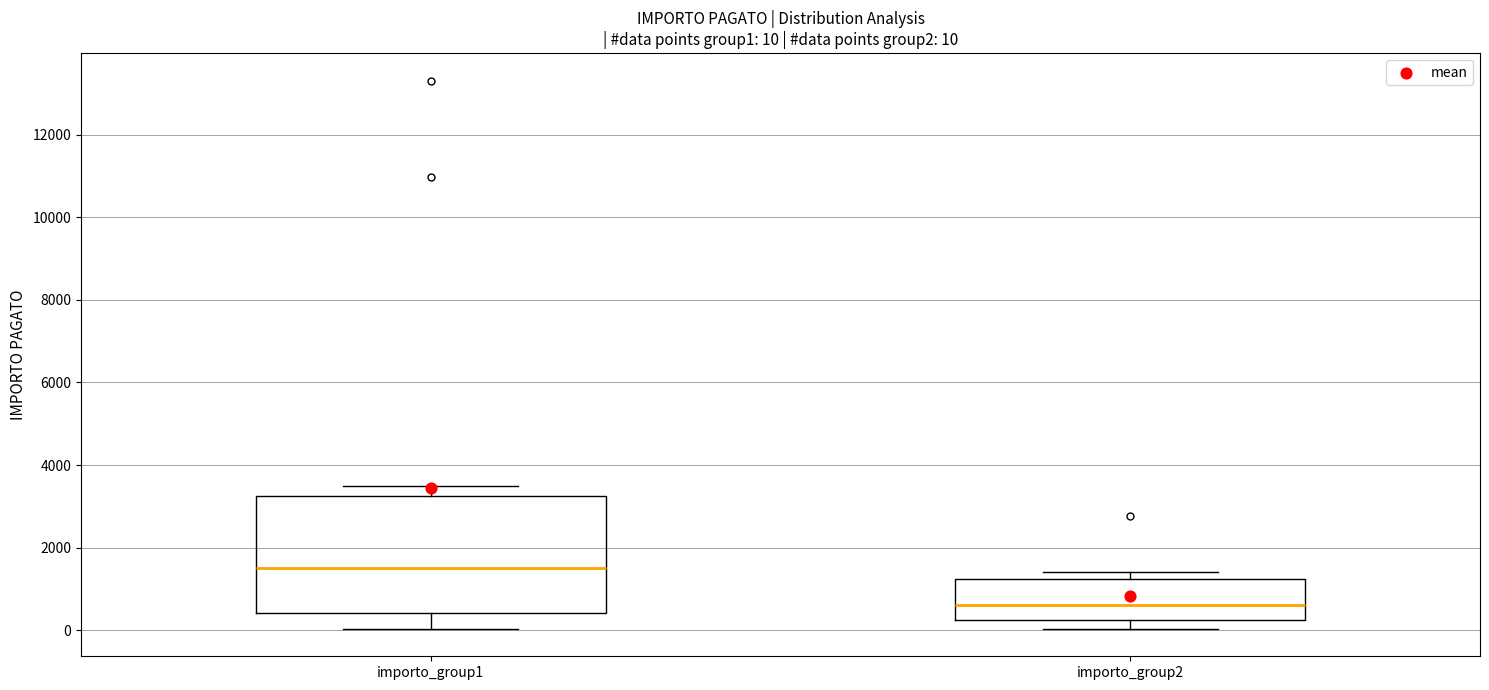

Which box's median line is the highest?

importo_group1